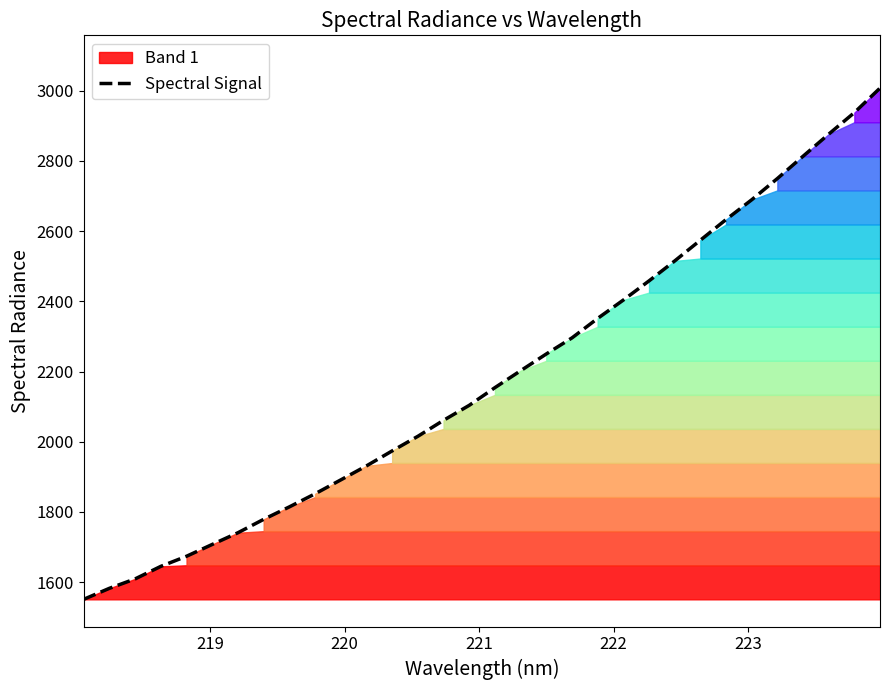

What is the minimum value for Spectral Signal?

1551.1